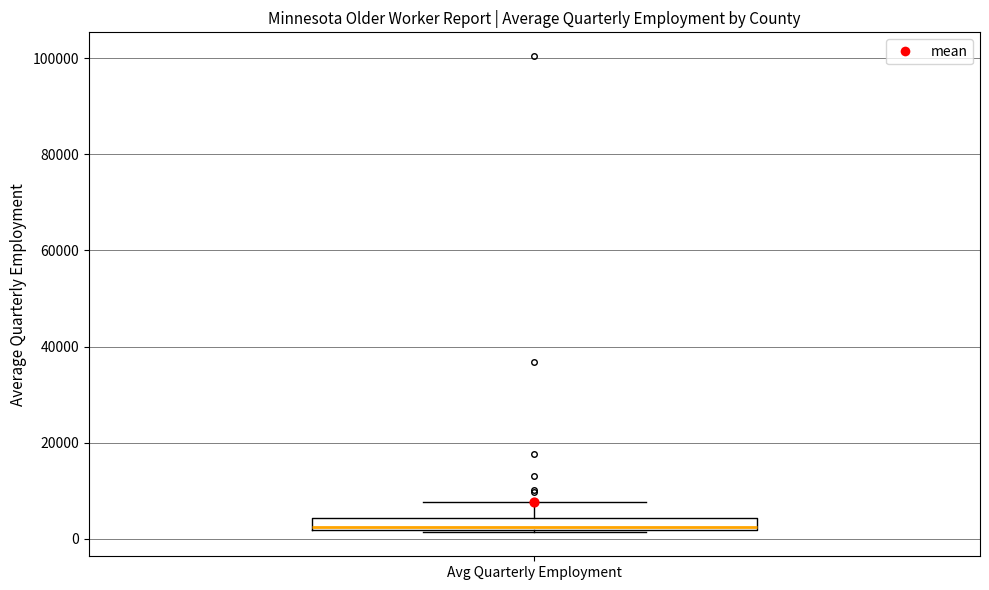

Where is the lower edge of the box for Avg Quarterly Employment on the y-axis? The values are not printed on the chart, so give them approximately, as read against the axis.

2000